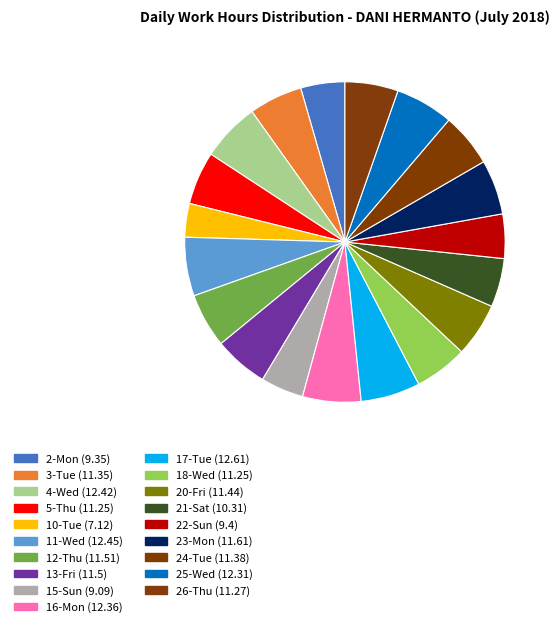

Count the number of slices in the pie.

19